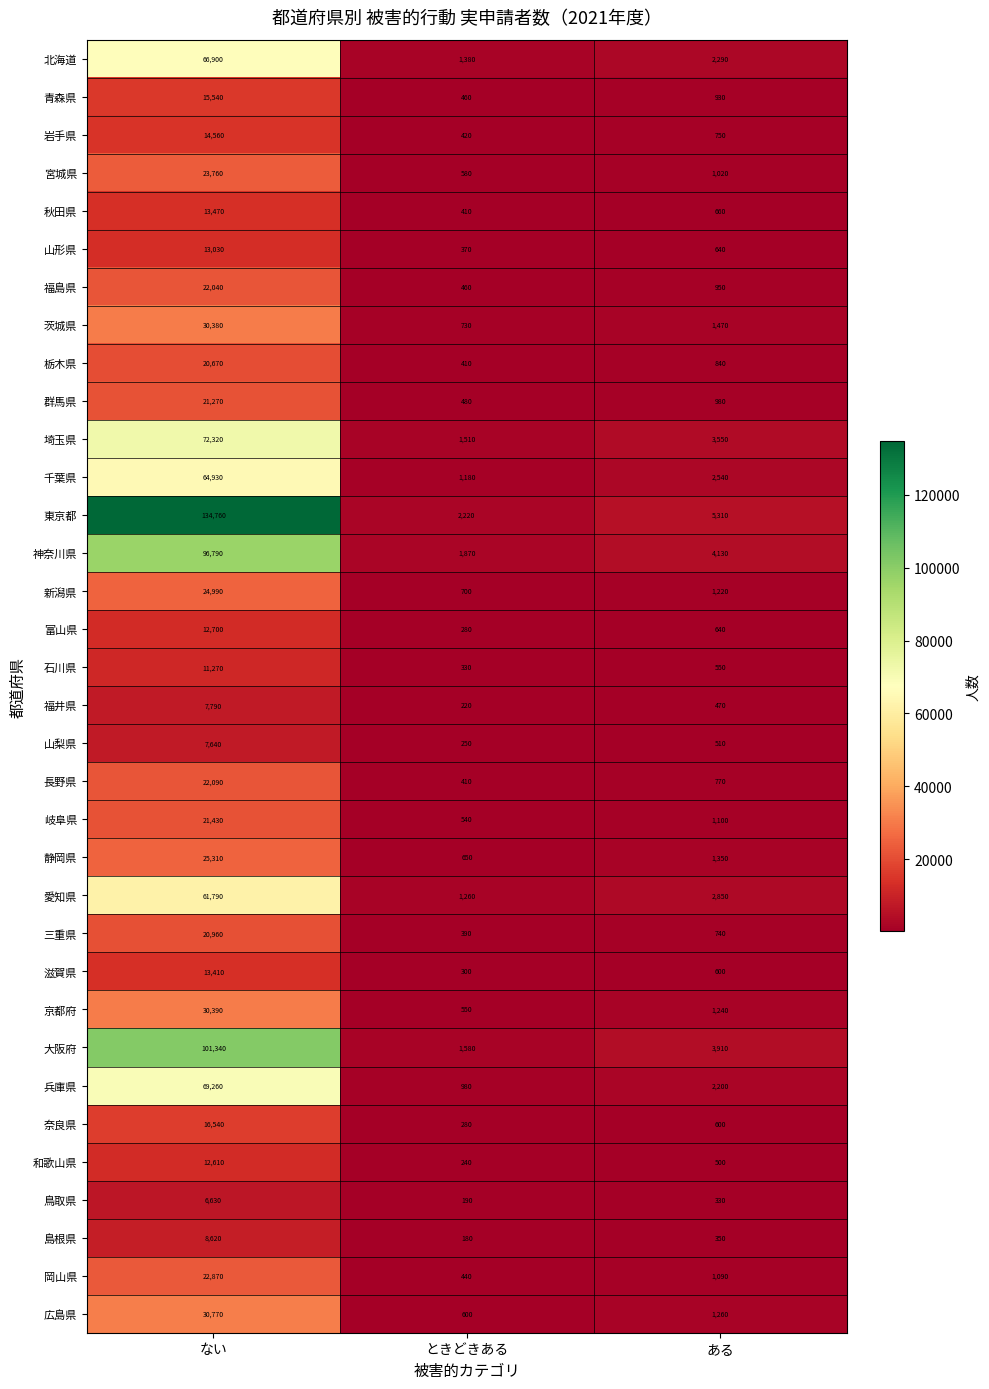

What is the difference between the 岡山県 values at ときどきある and ない?

22430